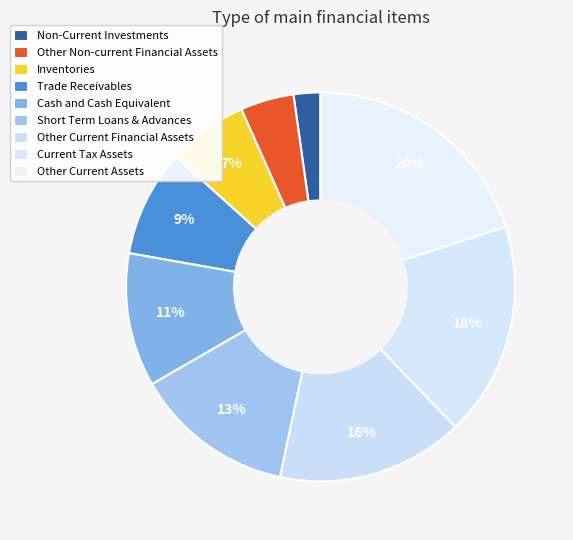

What percentage is the Inventories slice, to the nearest percent?

7%